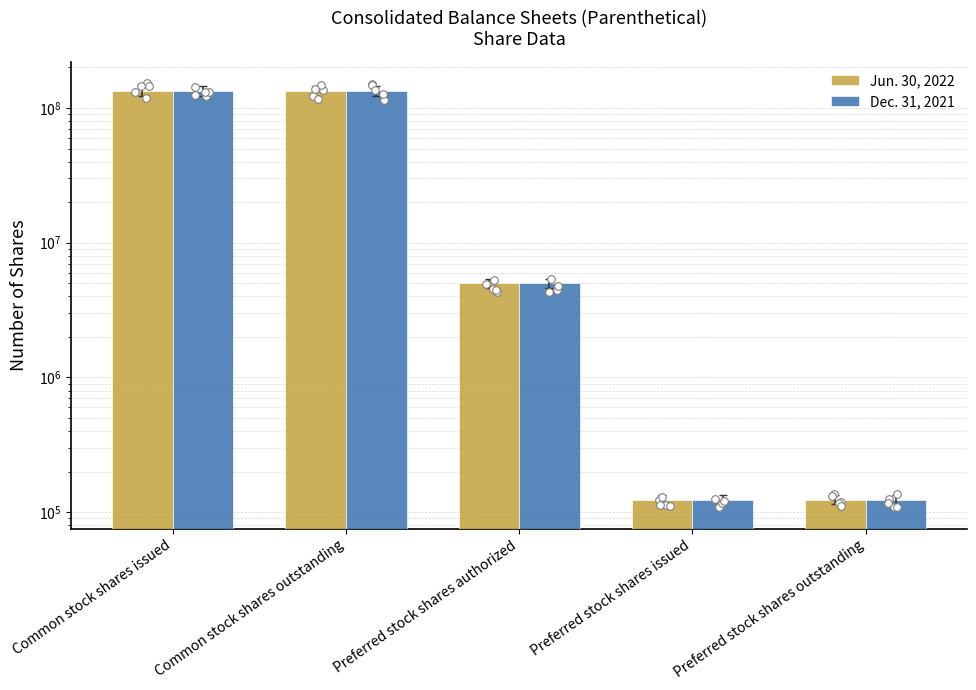

At which category is the sum across all series the highest?

Common stock shares issued